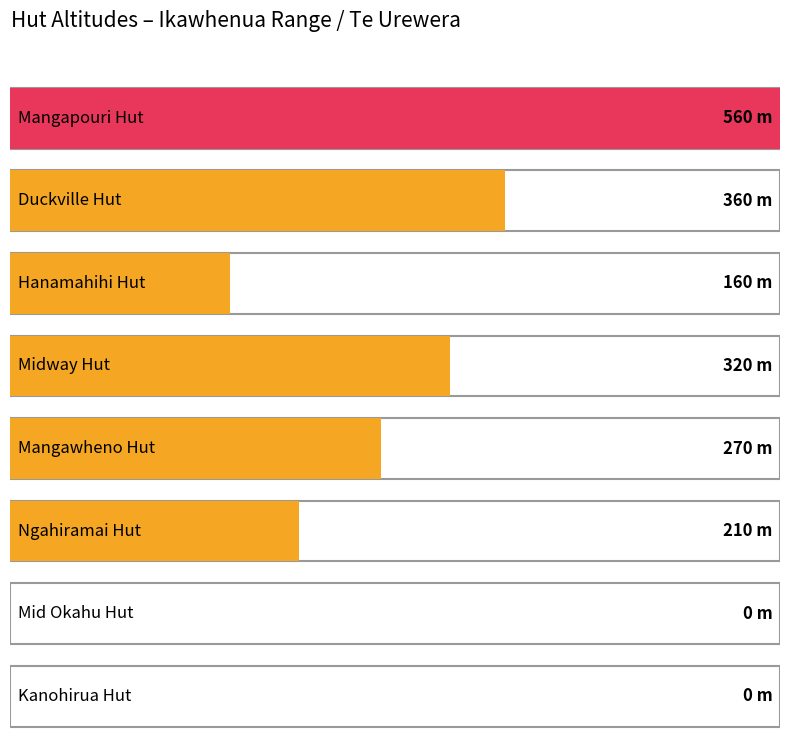

Which has a higher value, Mangapouri Hut or Mangawheno Hut?

Mangapouri Hut